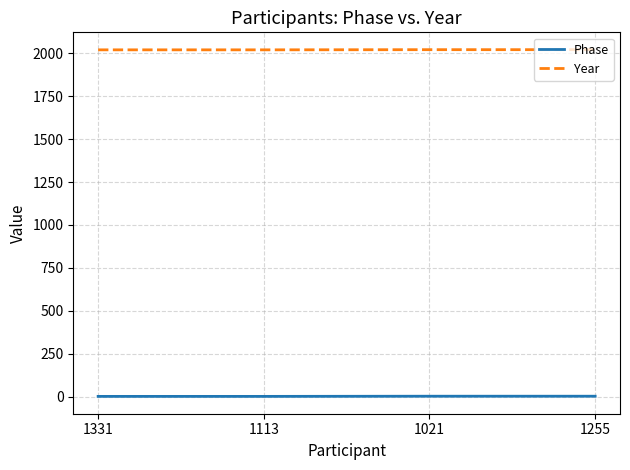

What is the sum of all Phase values?

6